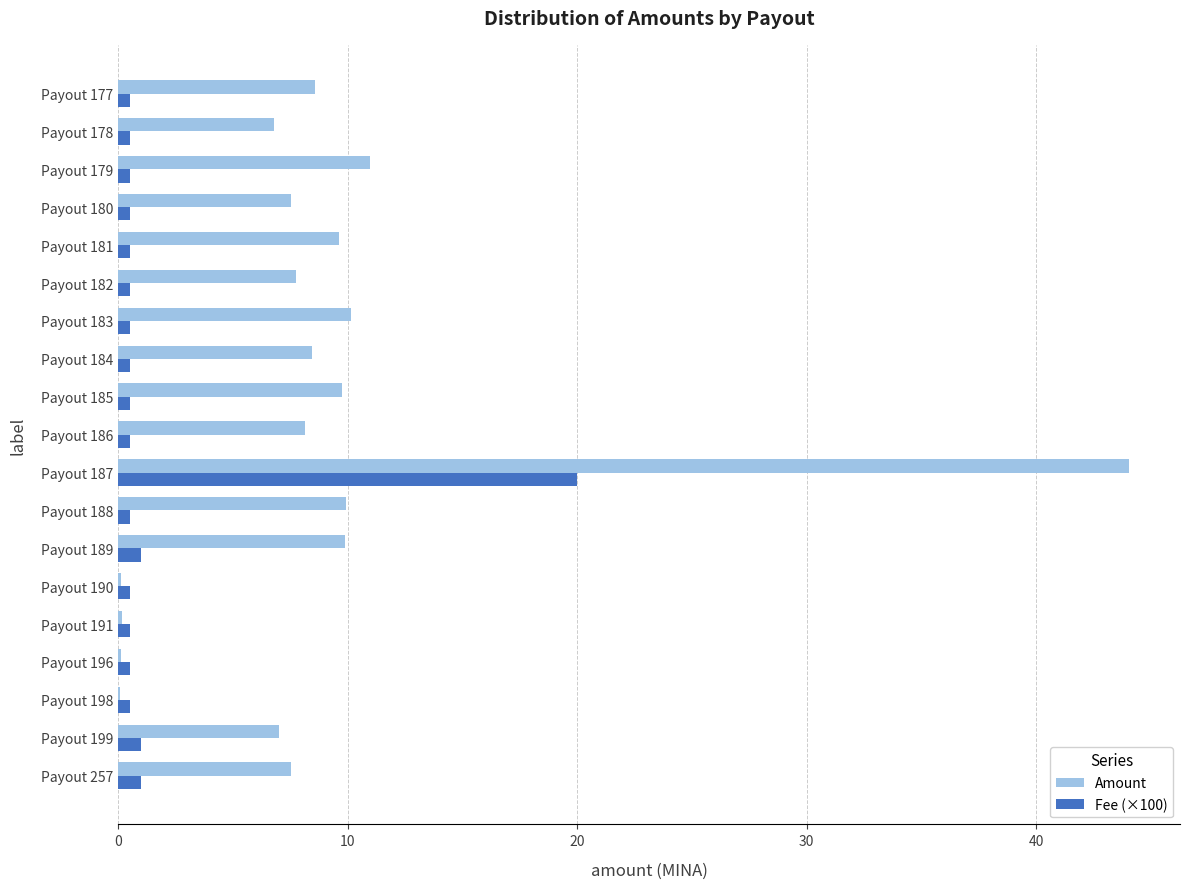

Which category has the highest value across all series?

Payout 187